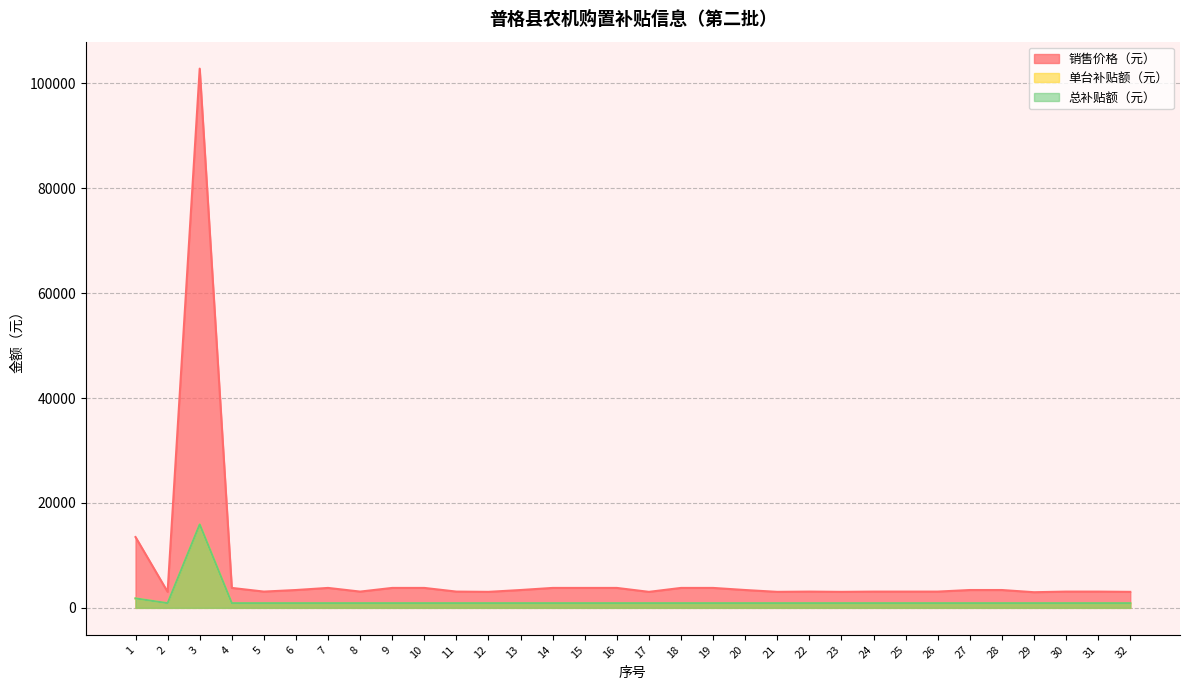

Reading right to left, what are all the values shown in this chart?

销售价格（元）: 3050	3100	3100	2980	3400	3400	3100	3100	3100	3050	3100	3050	3400	3800	3800	3050	3800	3800	3800	3400	3050	3100	3800	3800	3100	3800	3400	3100	3800	102800	3050	13500
单台补贴额（元）: 890	890	890	890	890	890	890	890	890	890	890	890	890	890	890	890	890	890	890	890	890	890	890	890	890	890	890	890	890	15900	890	1800
总补贴额（元）: 890	890	890	890	890	890	890	890	890	890	890	890	890	890	890	890	890	890	890	890	890	890	890	890	890	890	890	890	890	15900	890	1800